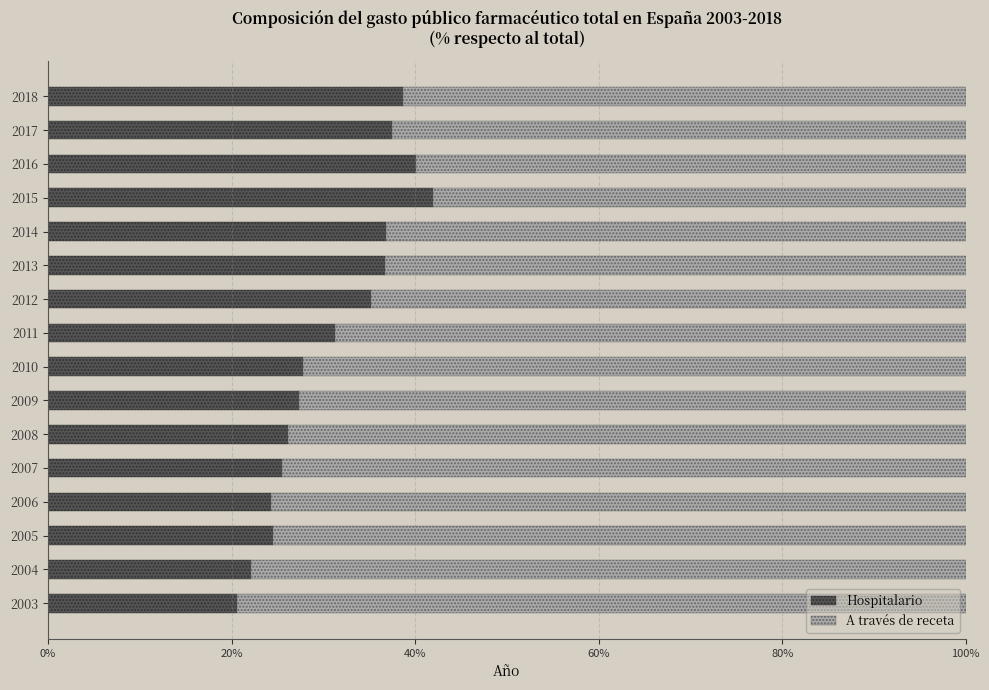

What are all the series names shown in the legend?

Hospitalario, A través de receta